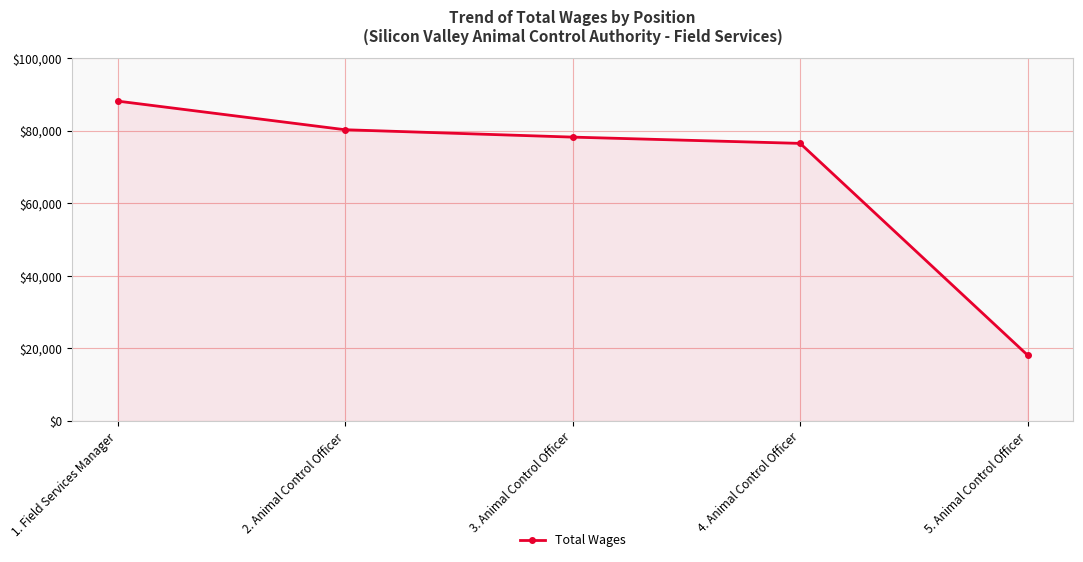

Reading right to left, what are all the values shown in this chart?

18125	76493	78222	80254	88144